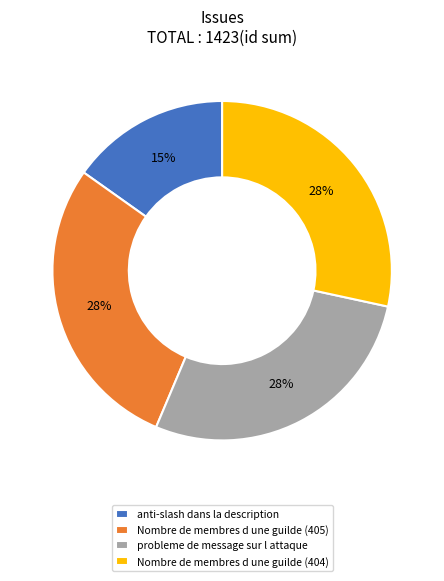

To the nearest percent, what is the average slice percentage?

25%